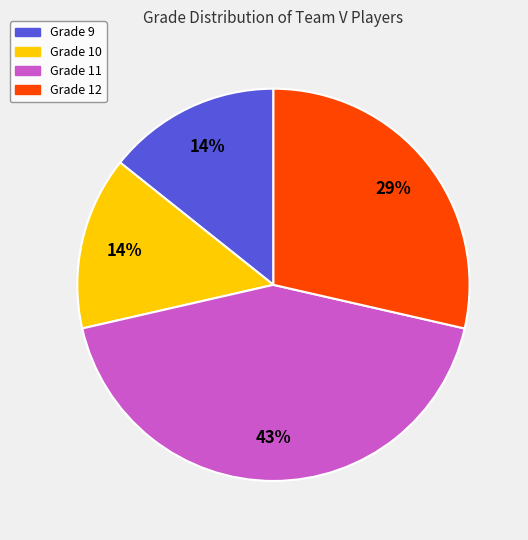

To the nearest percent, what is the average slice percentage?

25%